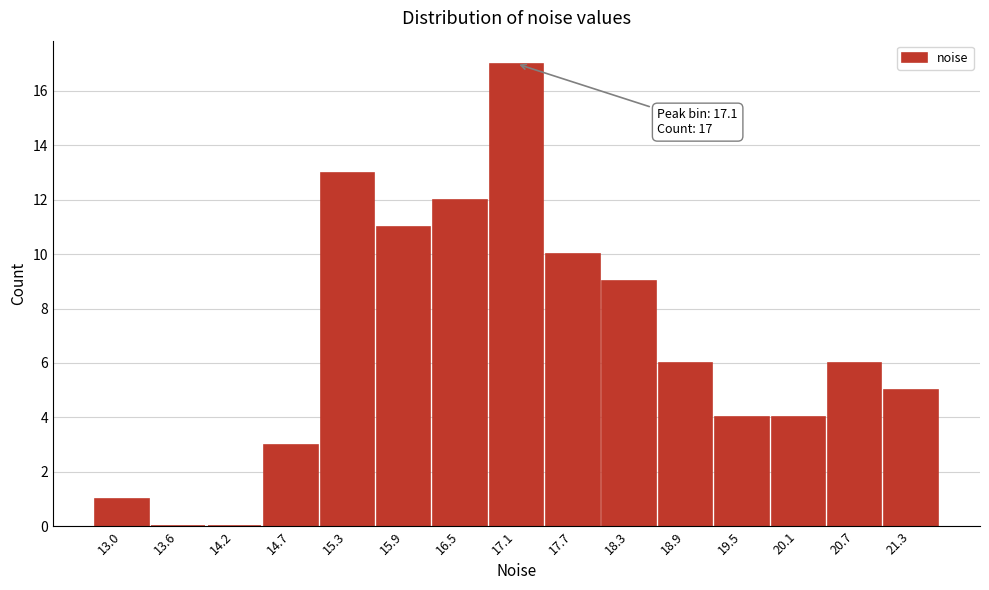

Reading left to right, list all the values displayed in this chart.

13.0=1	13.6=0	14.2=0	14.7=3	15.3=13	15.9=11	16.5=12	17.1=17	17.7=10	18.3=9	18.9=6	19.5=4	20.1=4	20.7=6	21.3=5